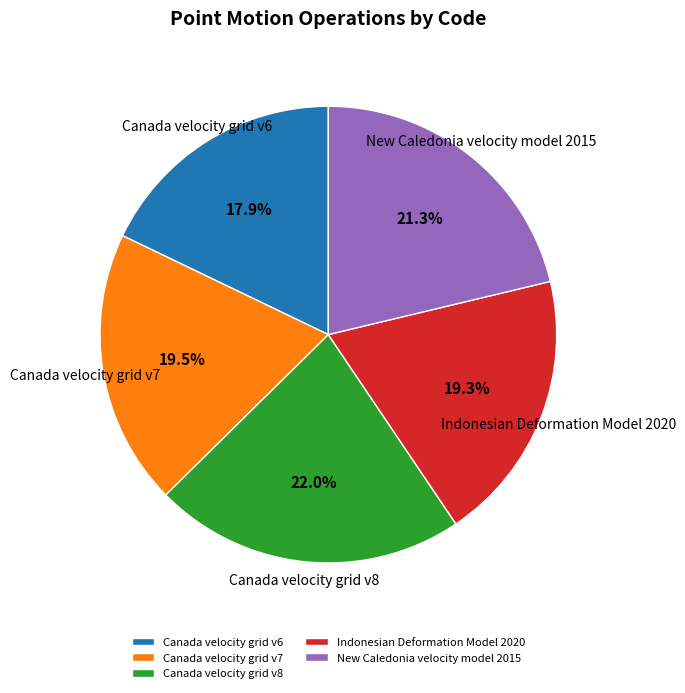

Is Canada velocity grid v7 the majority of the pie?

No